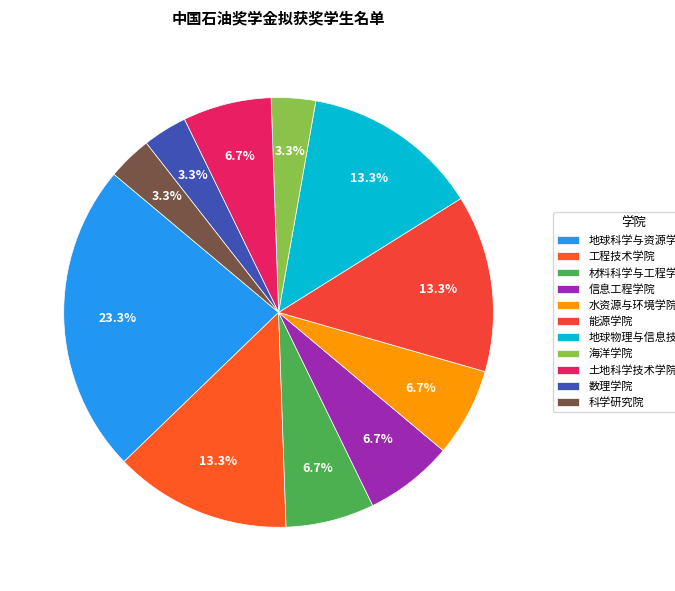

Does 土地科学技术学院 account for over 50% of the chart?

No